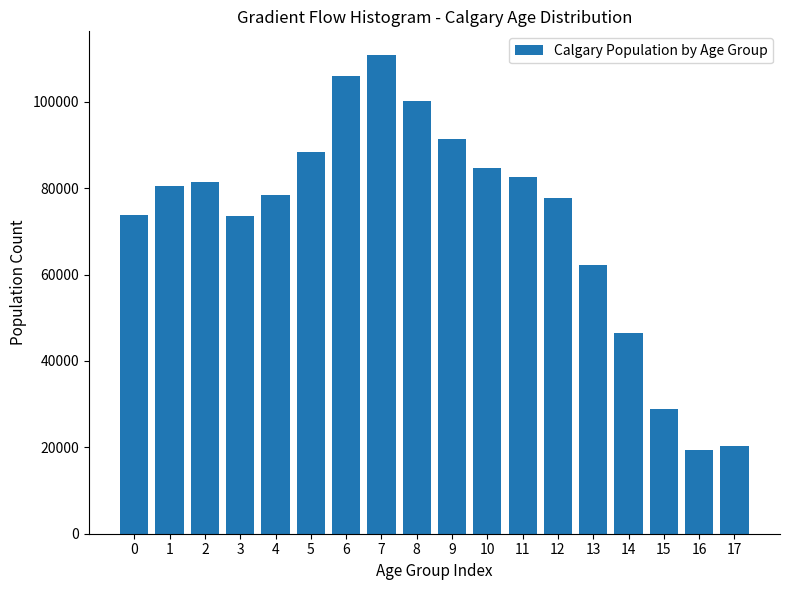

What is the difference between the values at 9 and 14?

44890